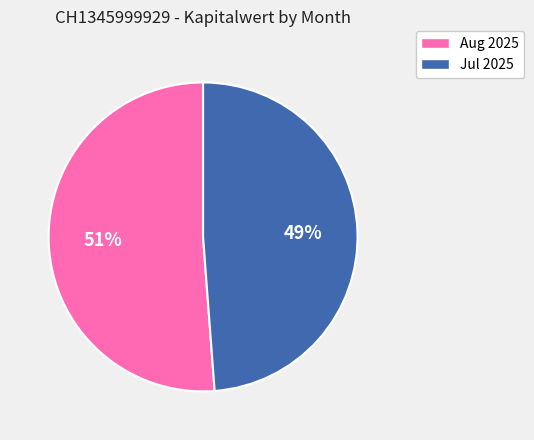

Rank the categories by value from lowest to highest.

Jul 2025, Aug 2025